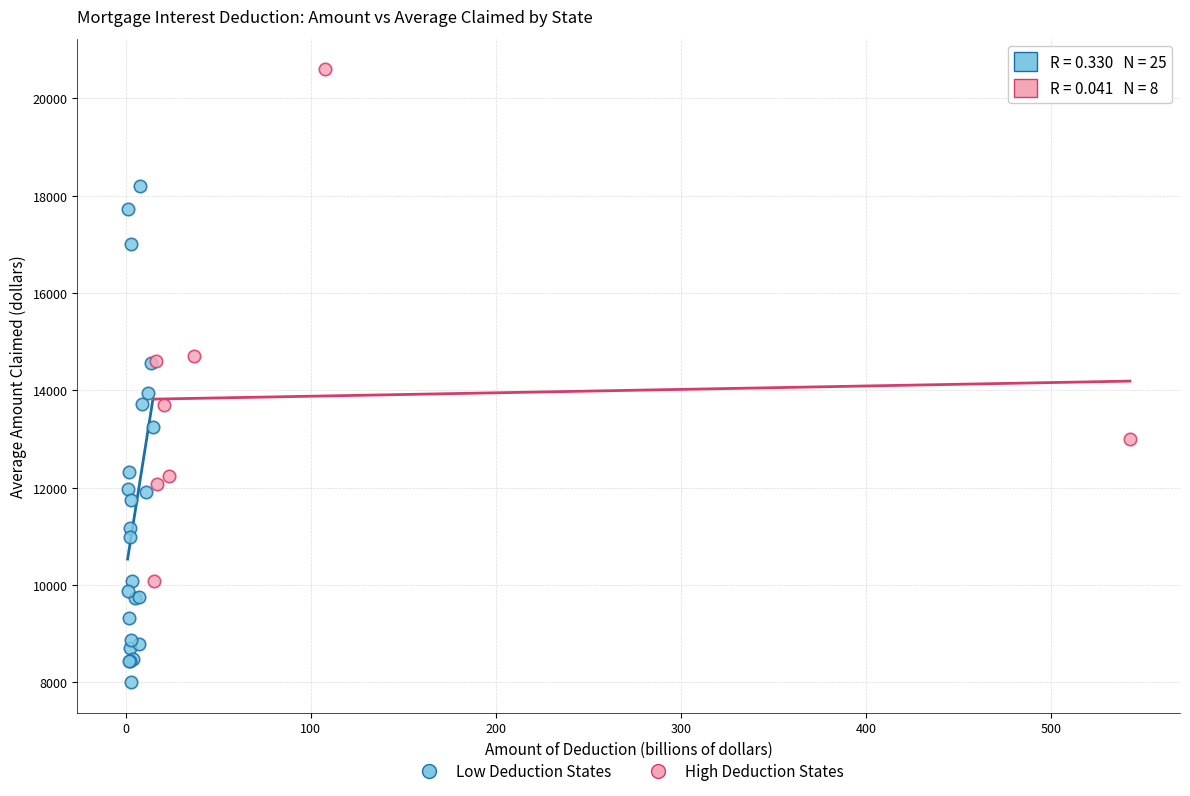

Which series reaches the maximum Y coordinate?

High Deduction States